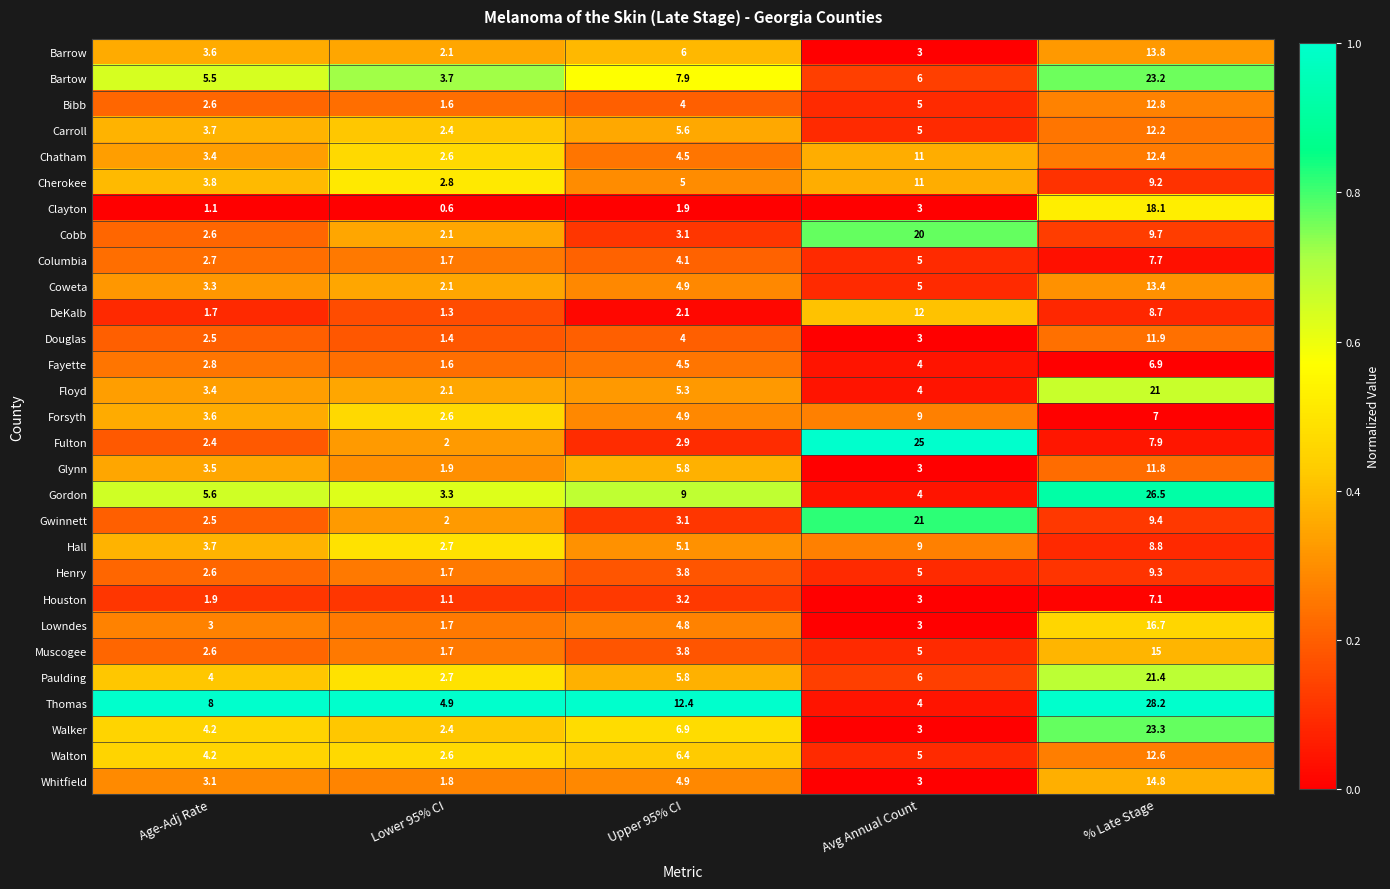

Which series has the largest total across all categories?

Thomas